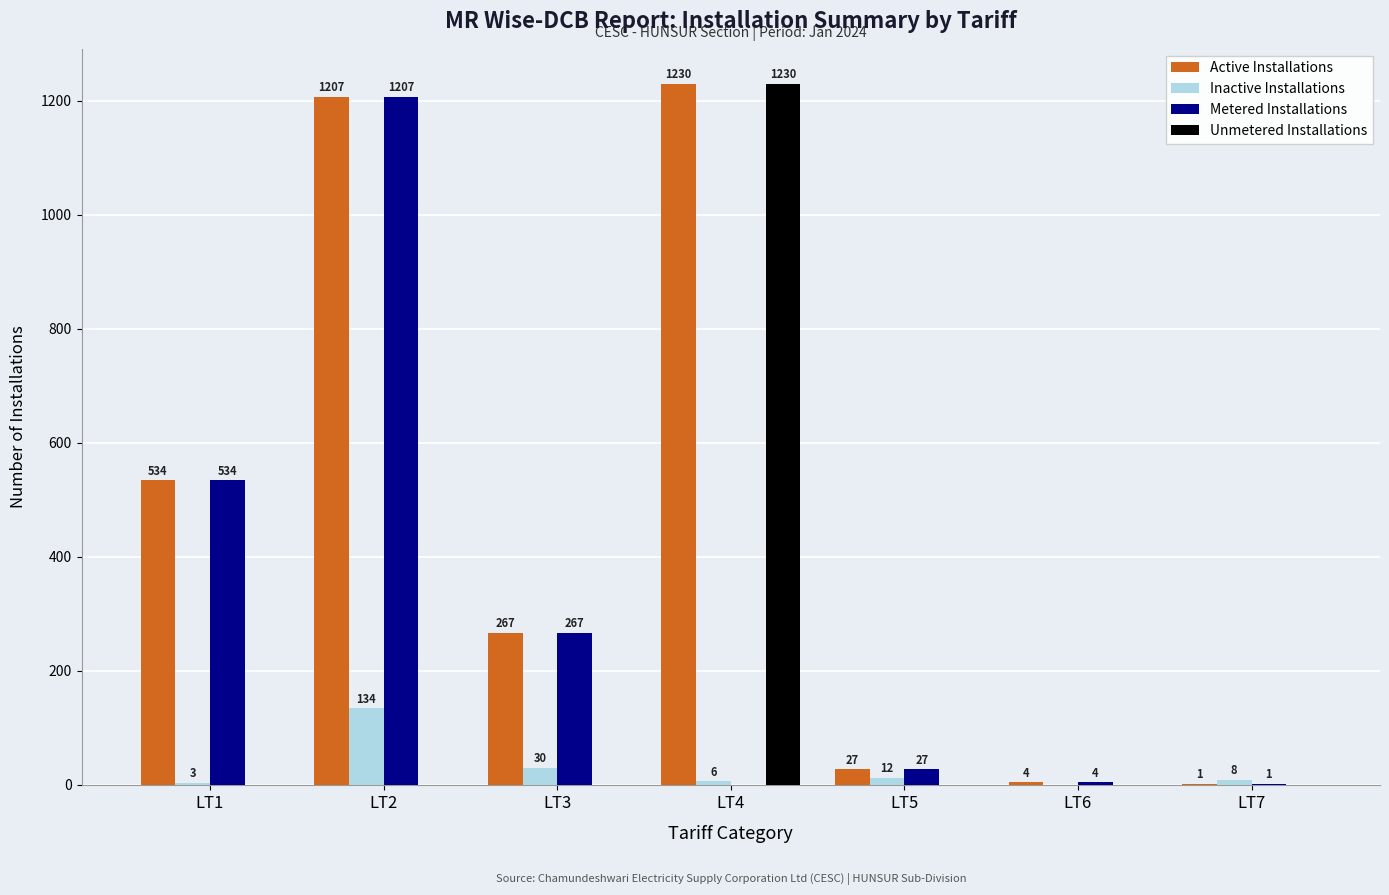

Reading left to right, what are all the values shown in this chart?

Active Installations: 534	1207	267	1230	27	4	1
Inactive Installations: 3	134	30	6	12	0	8
Metered Installations: 534	1207	267	0	27	4	1
Unmetered Installations: 0	0	0	1230	0	0	0